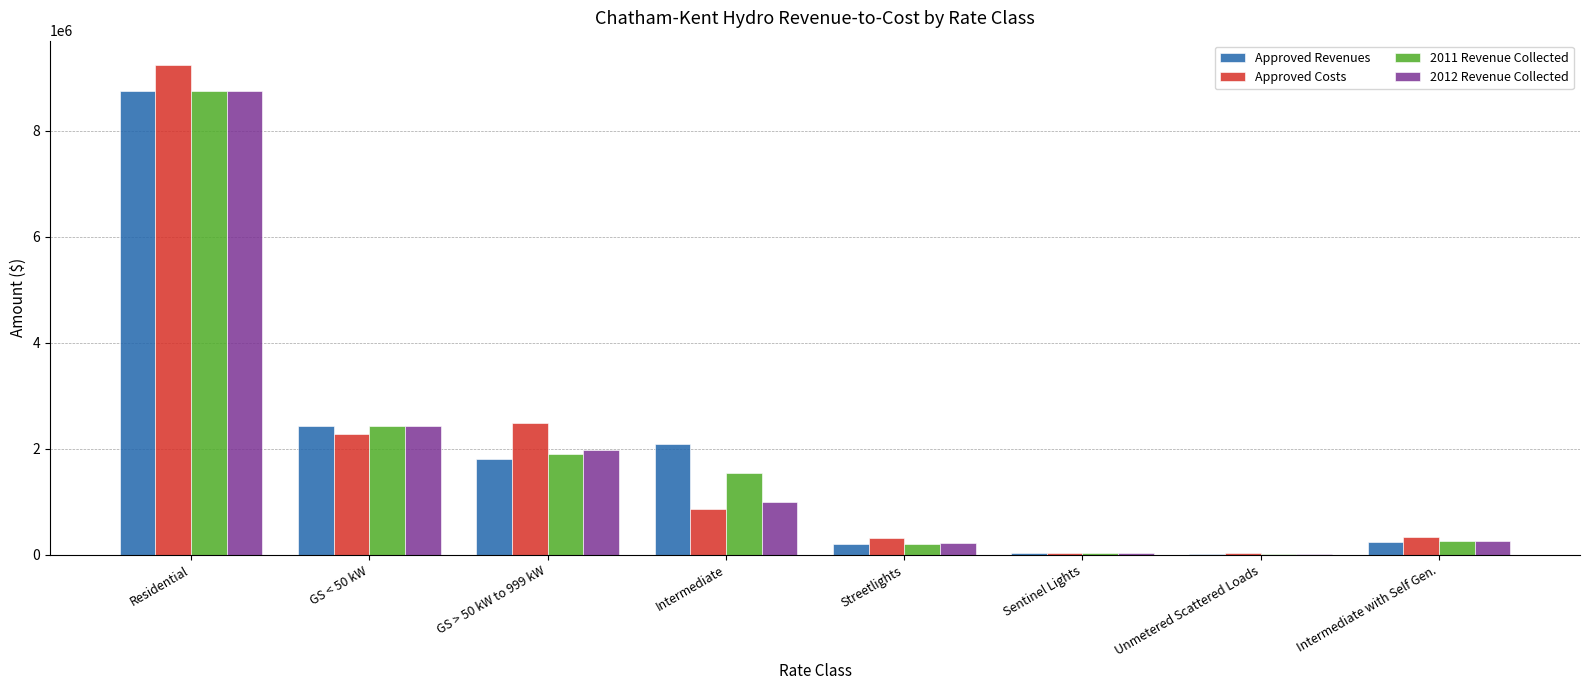

How many data points in Approved Revenues are above 1812264?

4